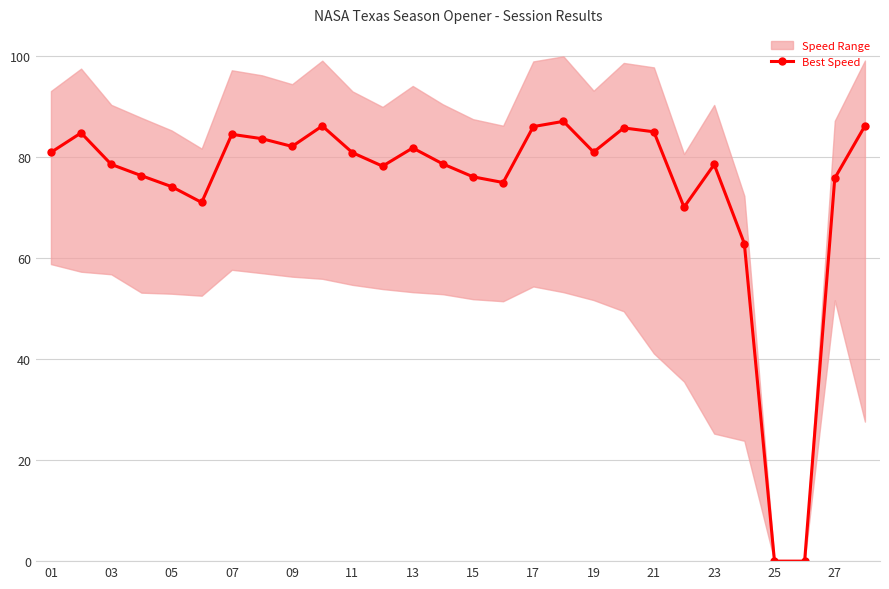

True or false: Best Speed has a value of -29.9 at 25.

False